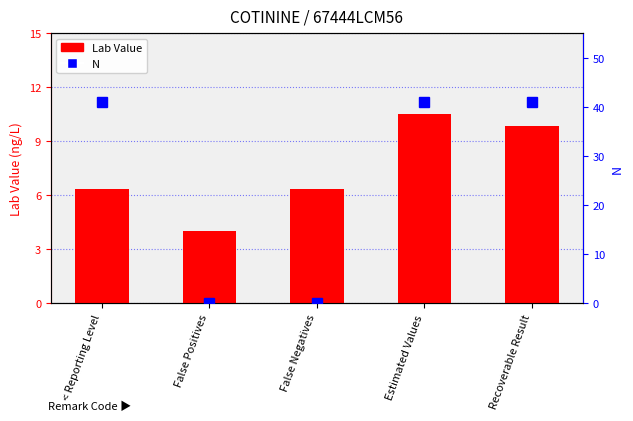

Does the chart contain any negative values?

No